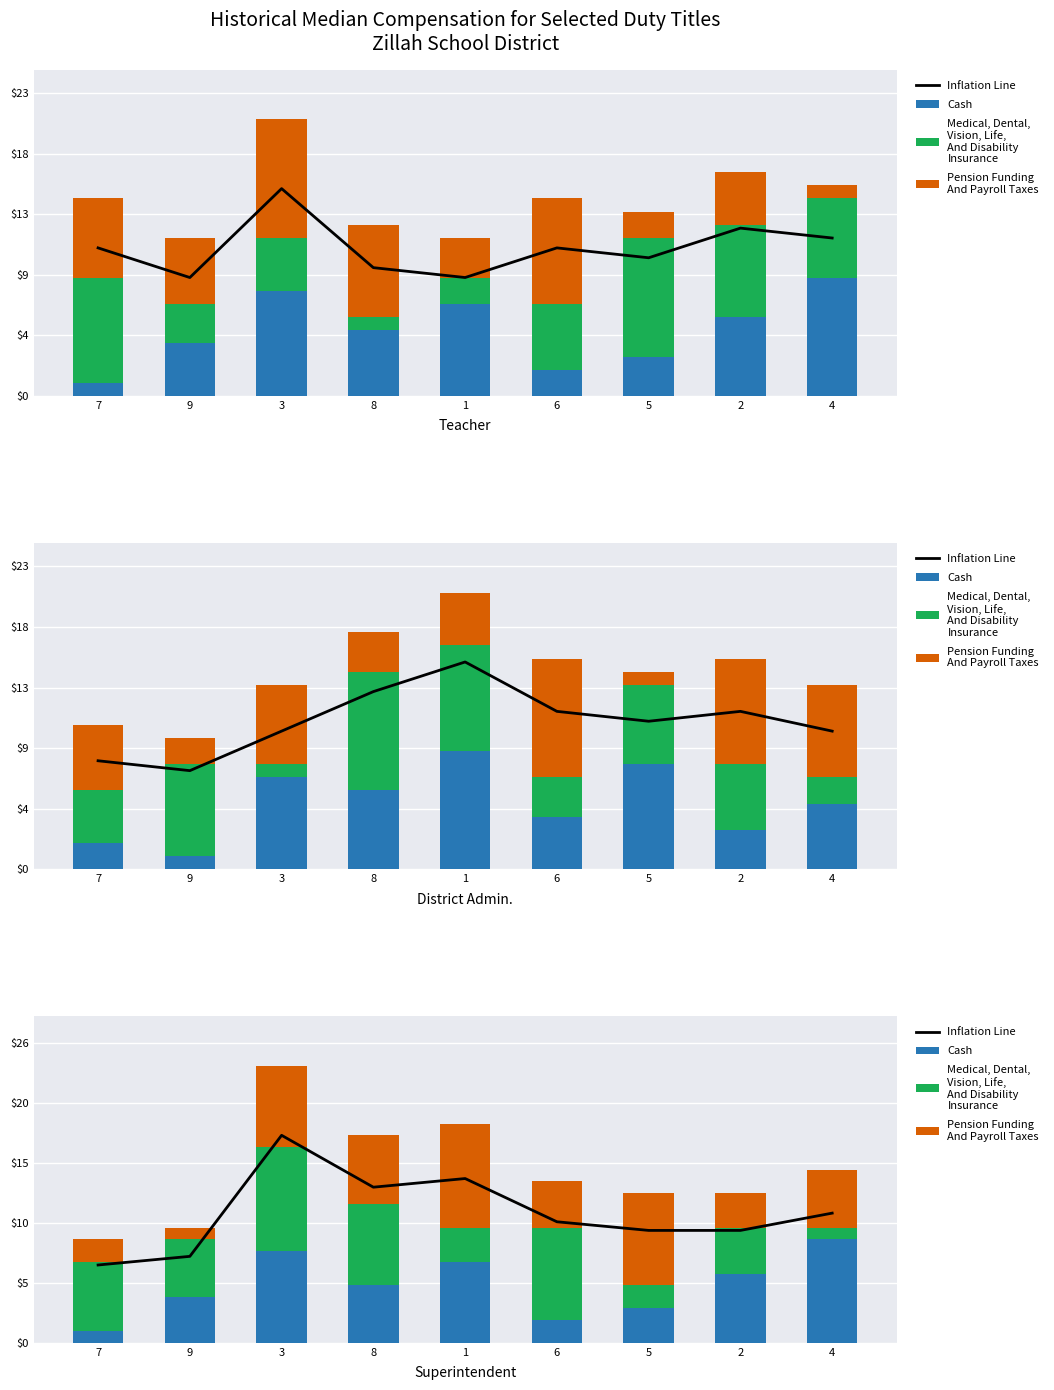

How many categories are shown in the chart?

9